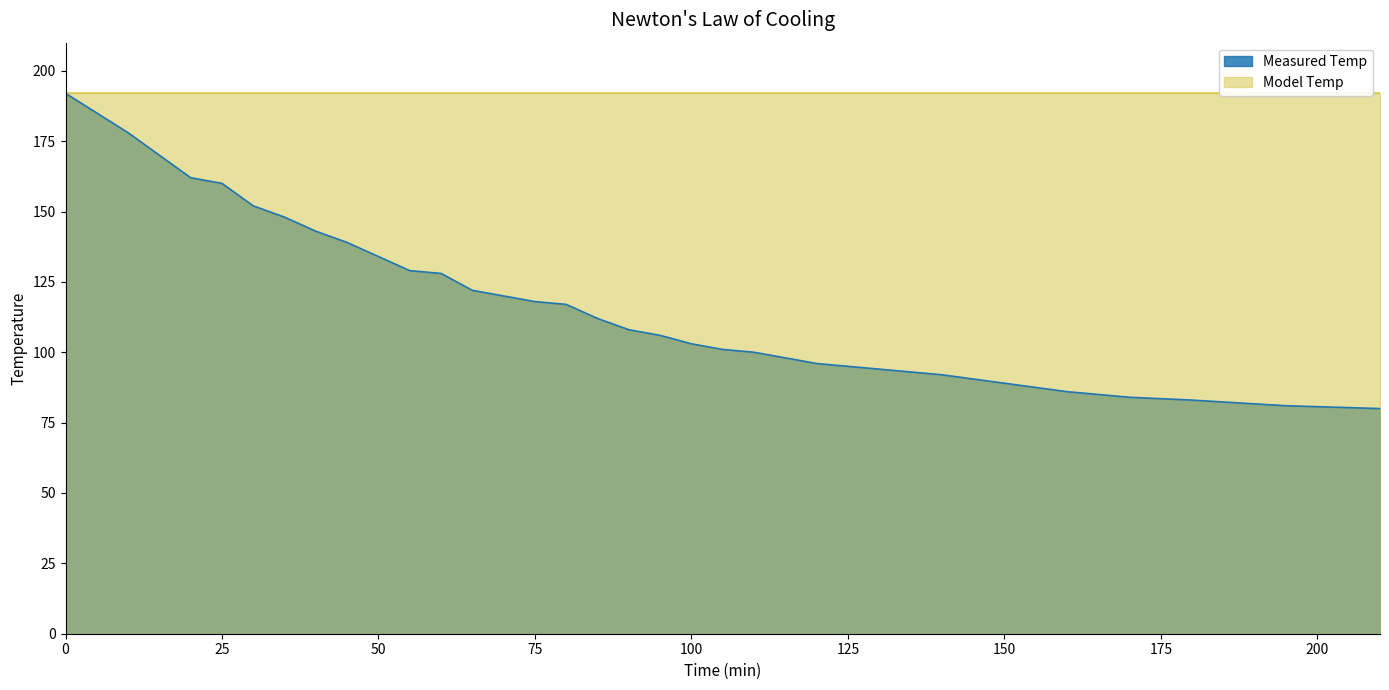

Reading left to right, what are all the values shown in this chart?

0=192	5=185	10=178	15=170	20=162	25=160	30=152	35=148	40=143	45=139	50=134	55=129	60=128	65=122	70=120	75=118	80=117	85=112	90=108	95=106	100=103	105=101	110=100	115=98	120=96	130=94	140=92	150=89	160=86	170=84	180=83	195=81	210=80